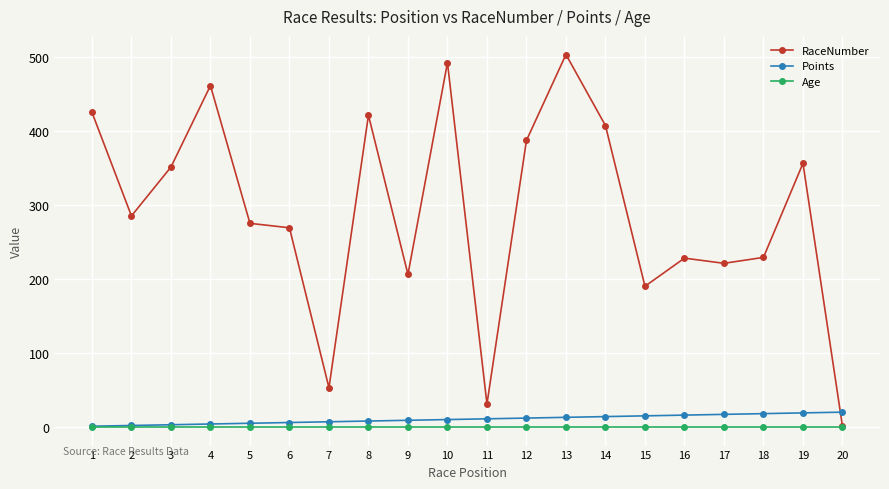

Which category has the lowest value in the RaceNumber series?

20